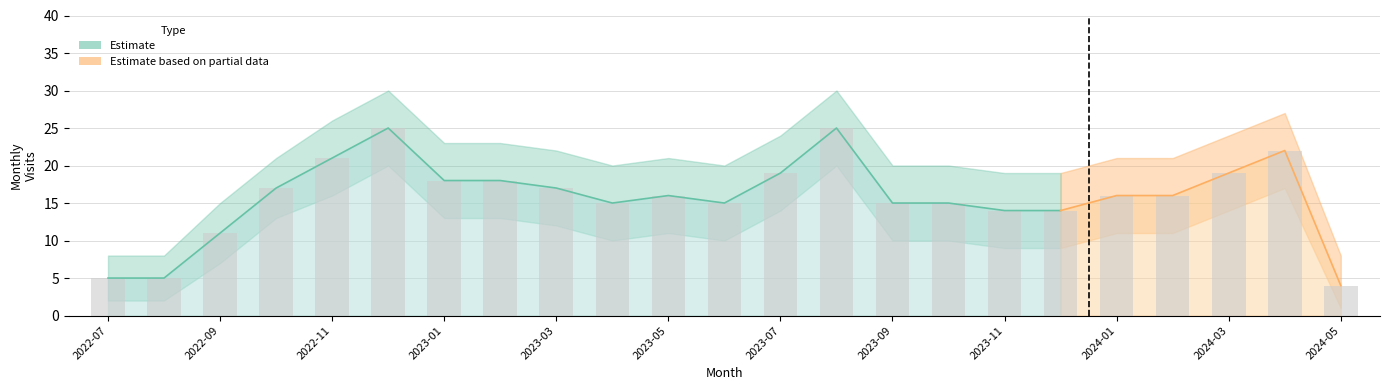

At which label does monthly_visit_upper reach its peak?

2022-12